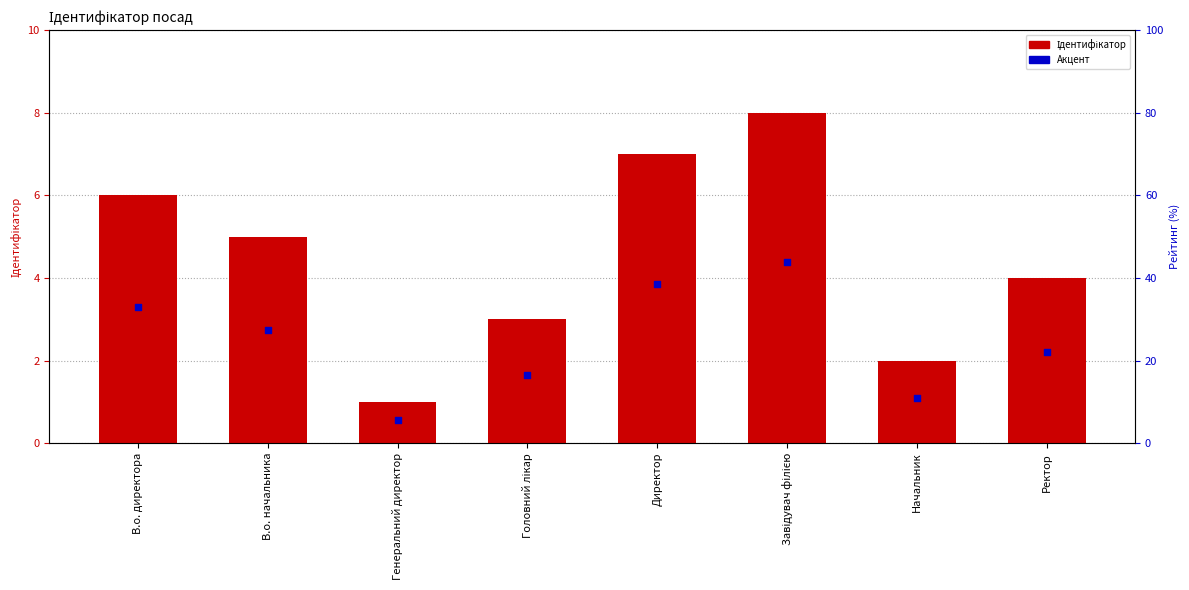

Which series contains the lowest Y value?

Акцент